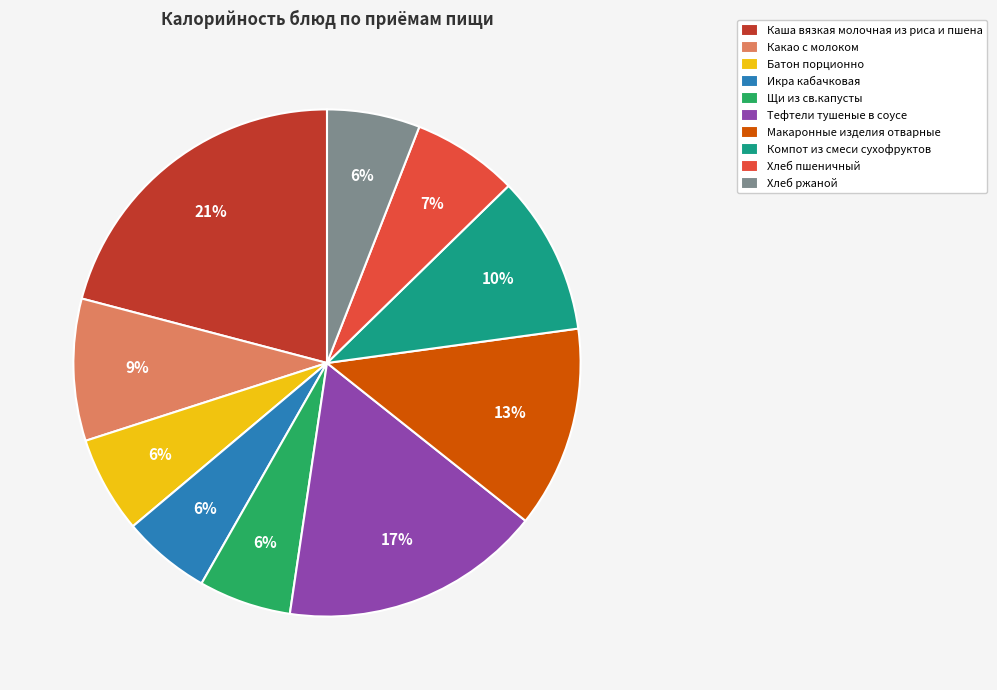

Which category has the biggest portion of the pie?

Каша вязкая молочная из риса и пшена